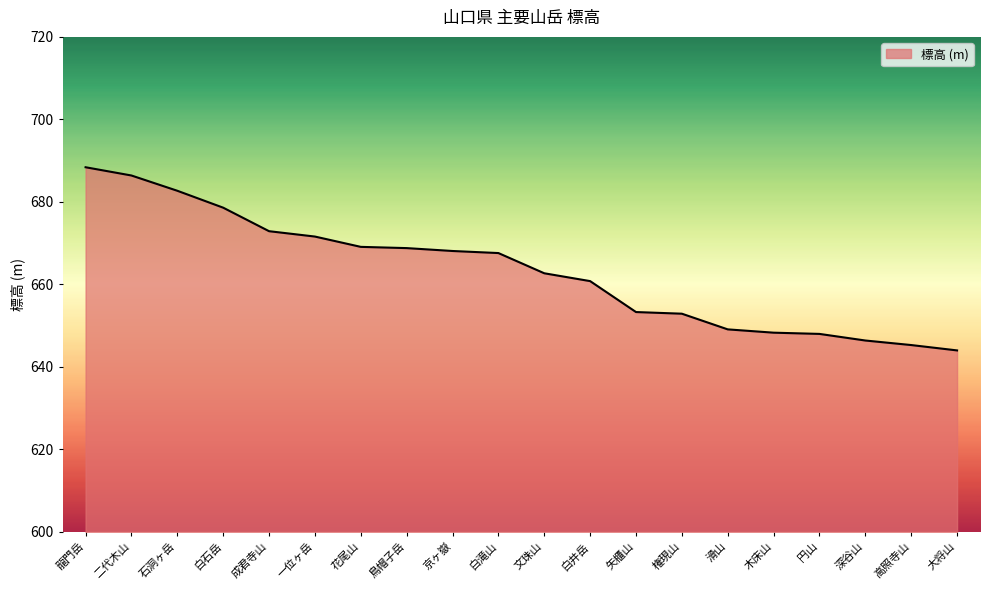

What is the minimum value shown in the chart?

644.0